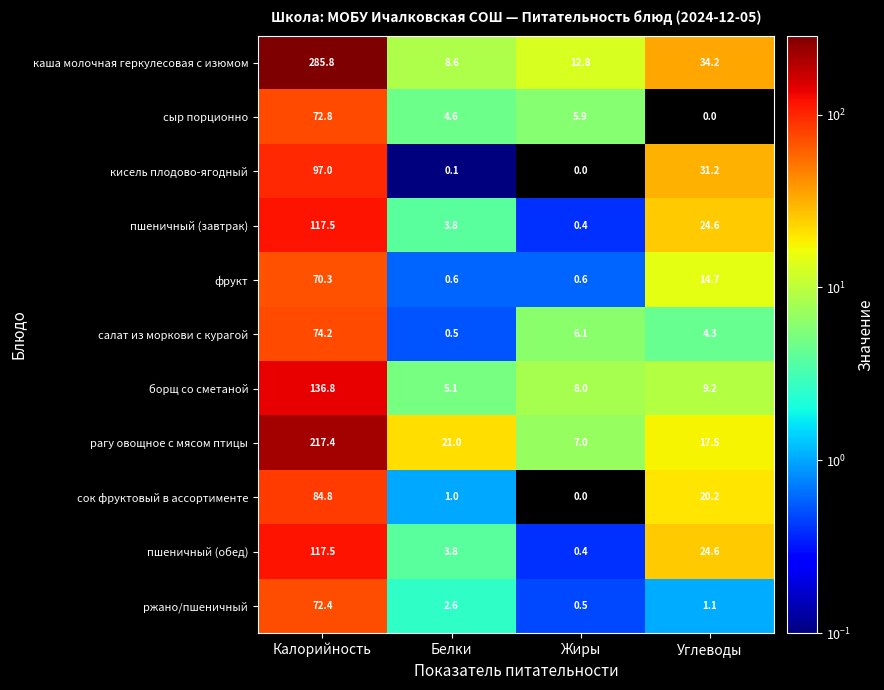

How many series are shown in this chart?

11